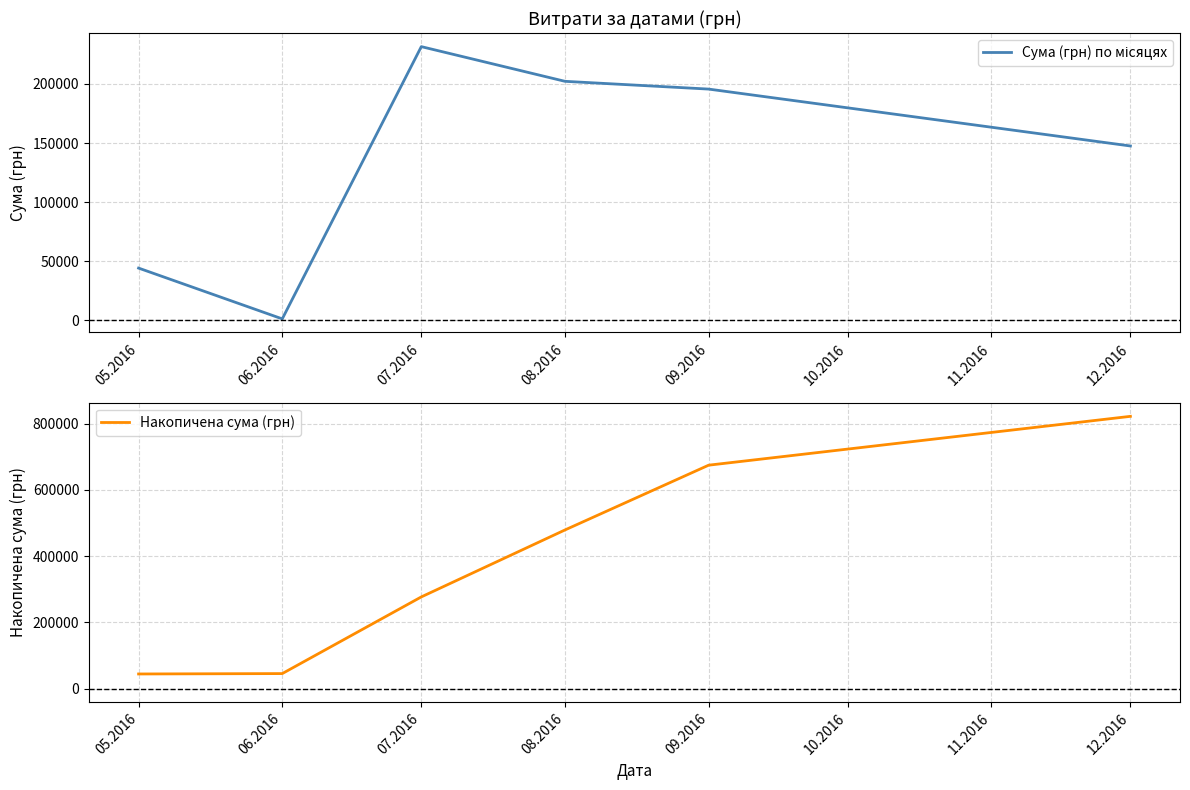

How many lines are shown in the chart?

2